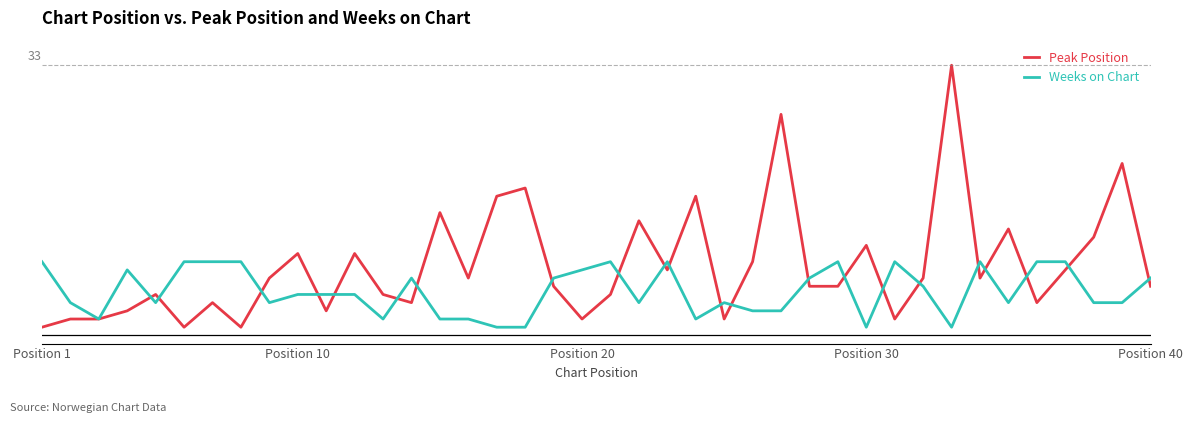

What are all the series names shown in the legend?

Peak Position, Weeks on Chart